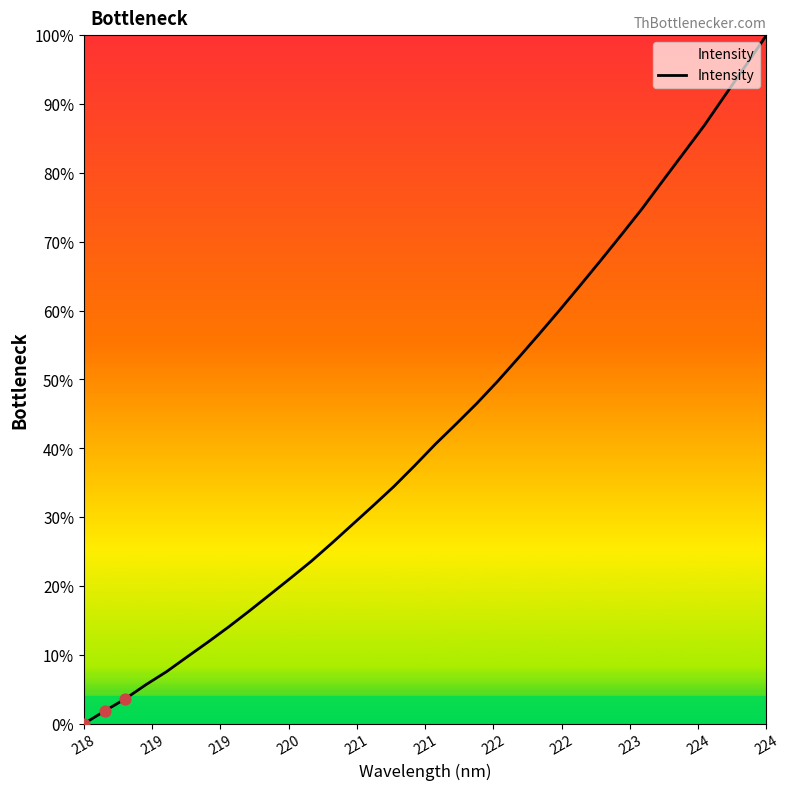

What is the greatest value displayed?

100.0